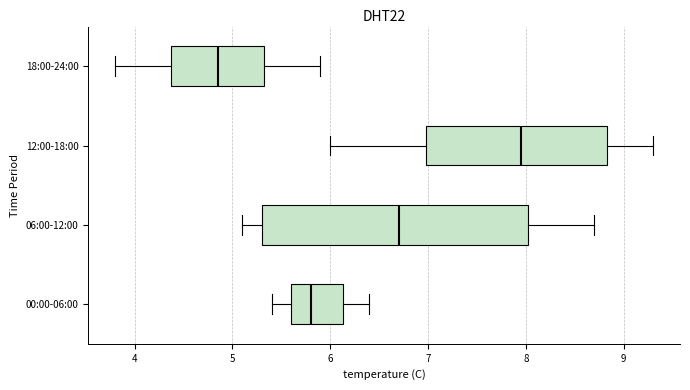

Where does the left whisker of the box for 18:00-24:00 end on the x-axis? The values are not printed on the chart, so give them approximately, as read against the axis.

3.8